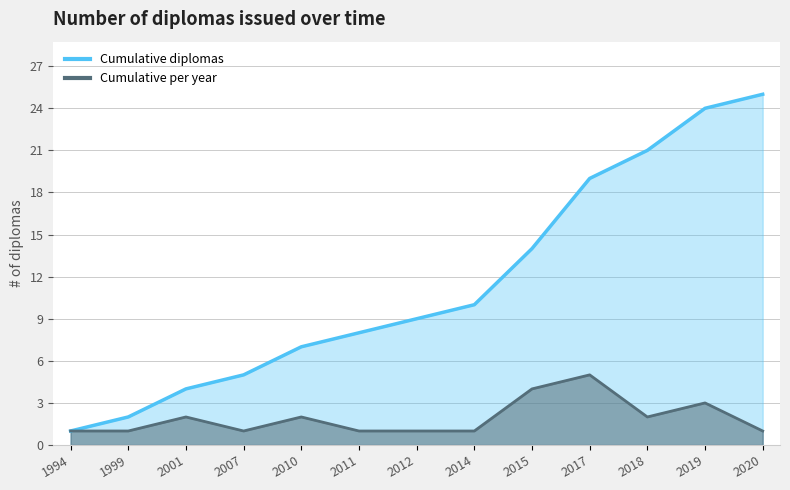

Where is Cumulative diplomas nearest to the value 13?

2015